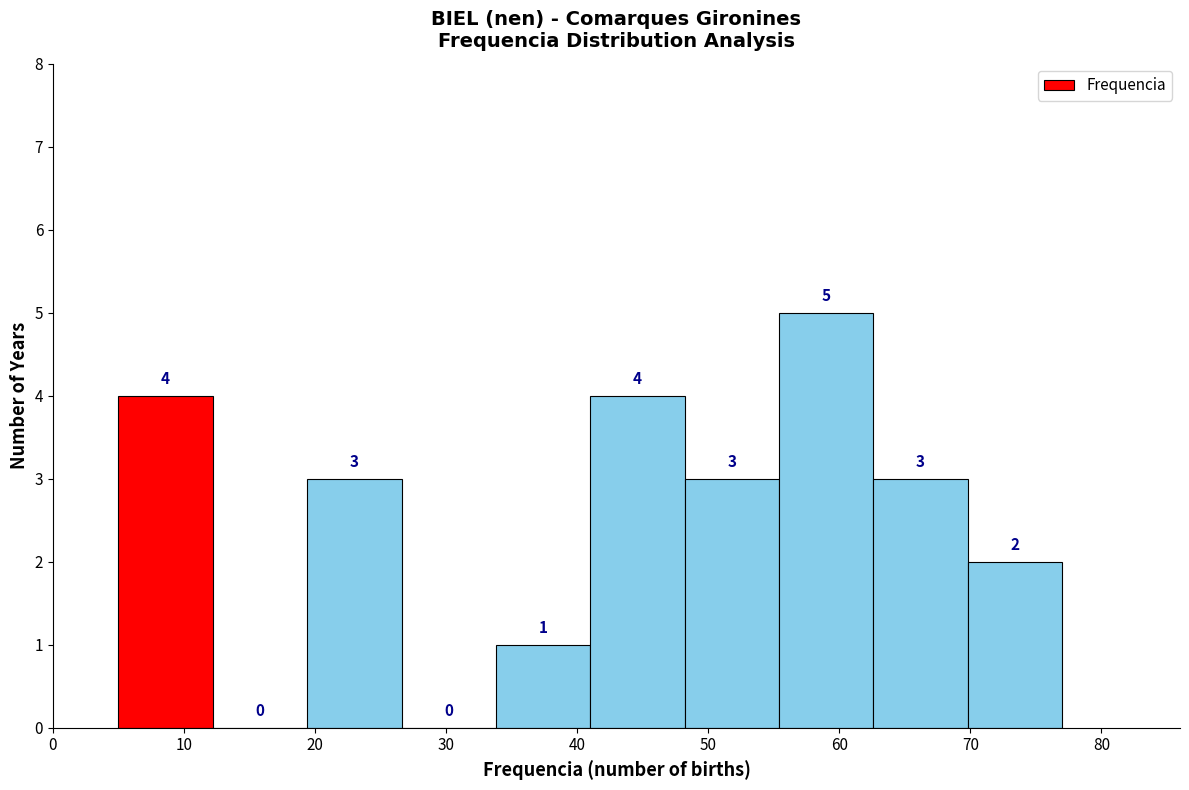

What is the height of the bar covering 5.0 to 12.2 on the x-axis? The bar edges are not printed on the chart, so give them approximately, as read against the axis.

4